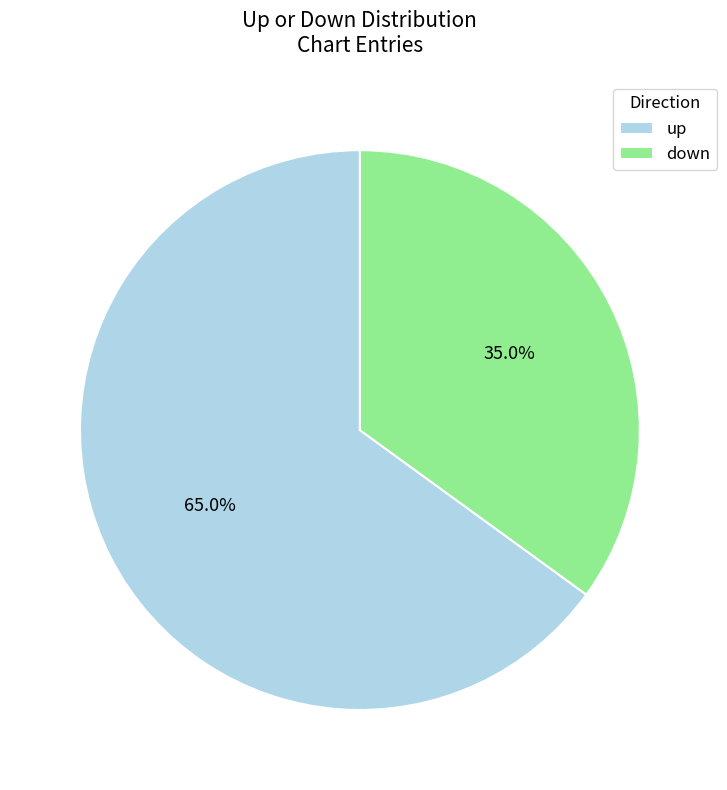

What percentage is NOT represented by up?

35.0%